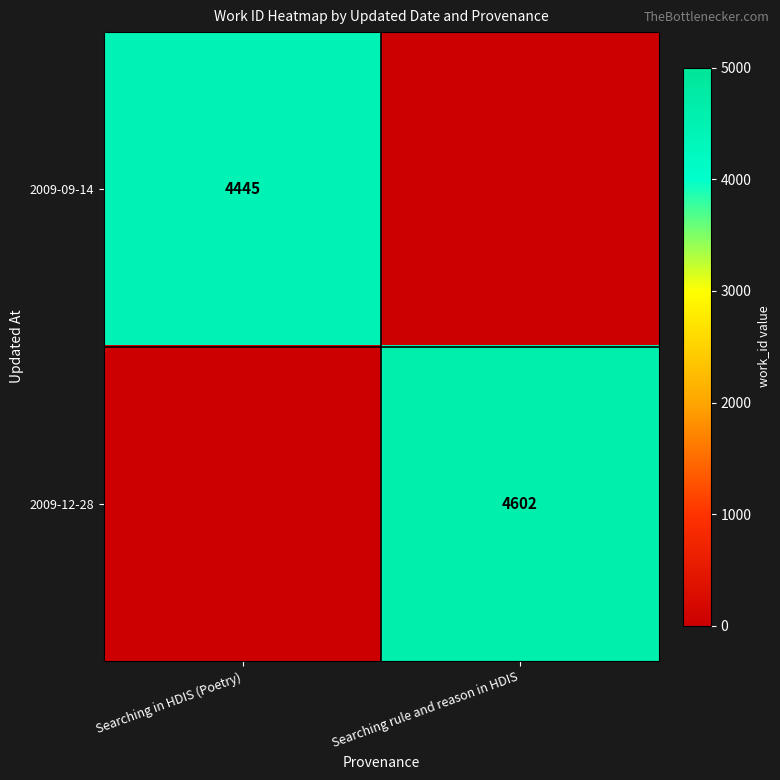

Is it true that 2009-12-28 equals 4602 at Searching rule and reason in HDIS?

True